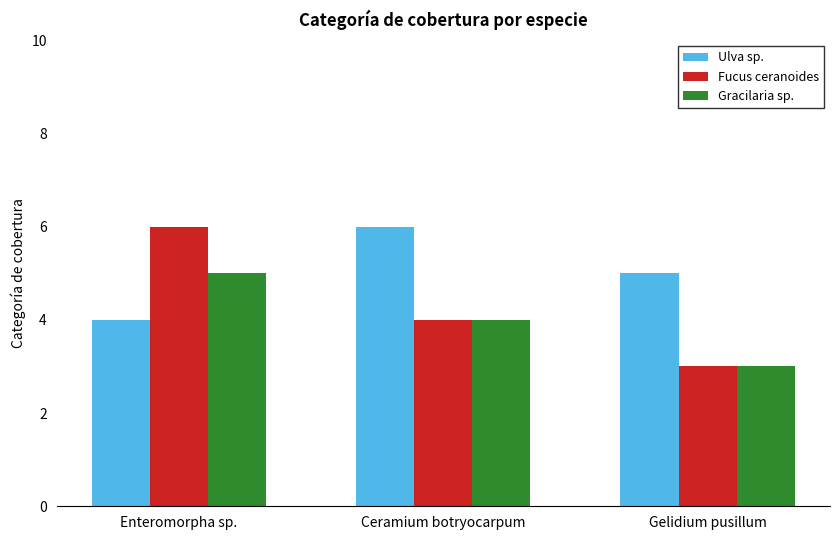

What is the lowest value of the Ulva sp. series?

4